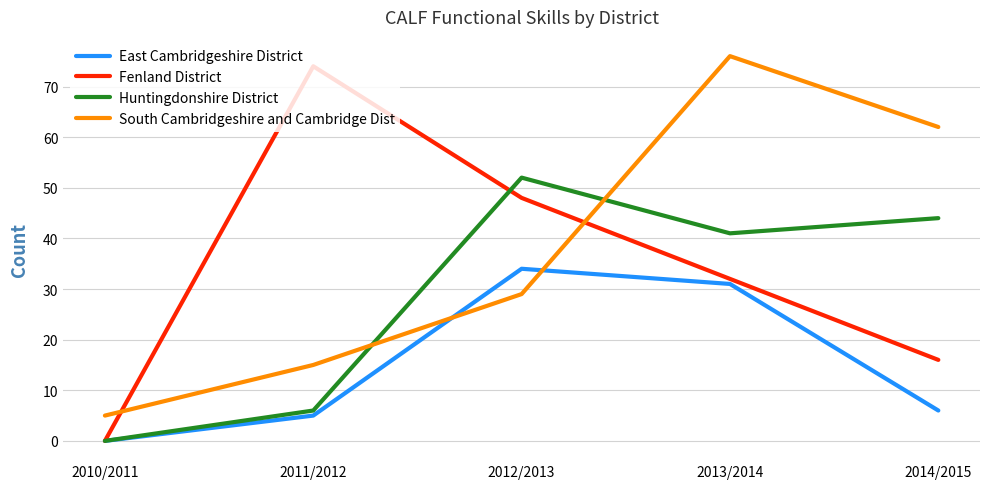

Is it true that Fenland District equals 9 at 2013/2014?

False